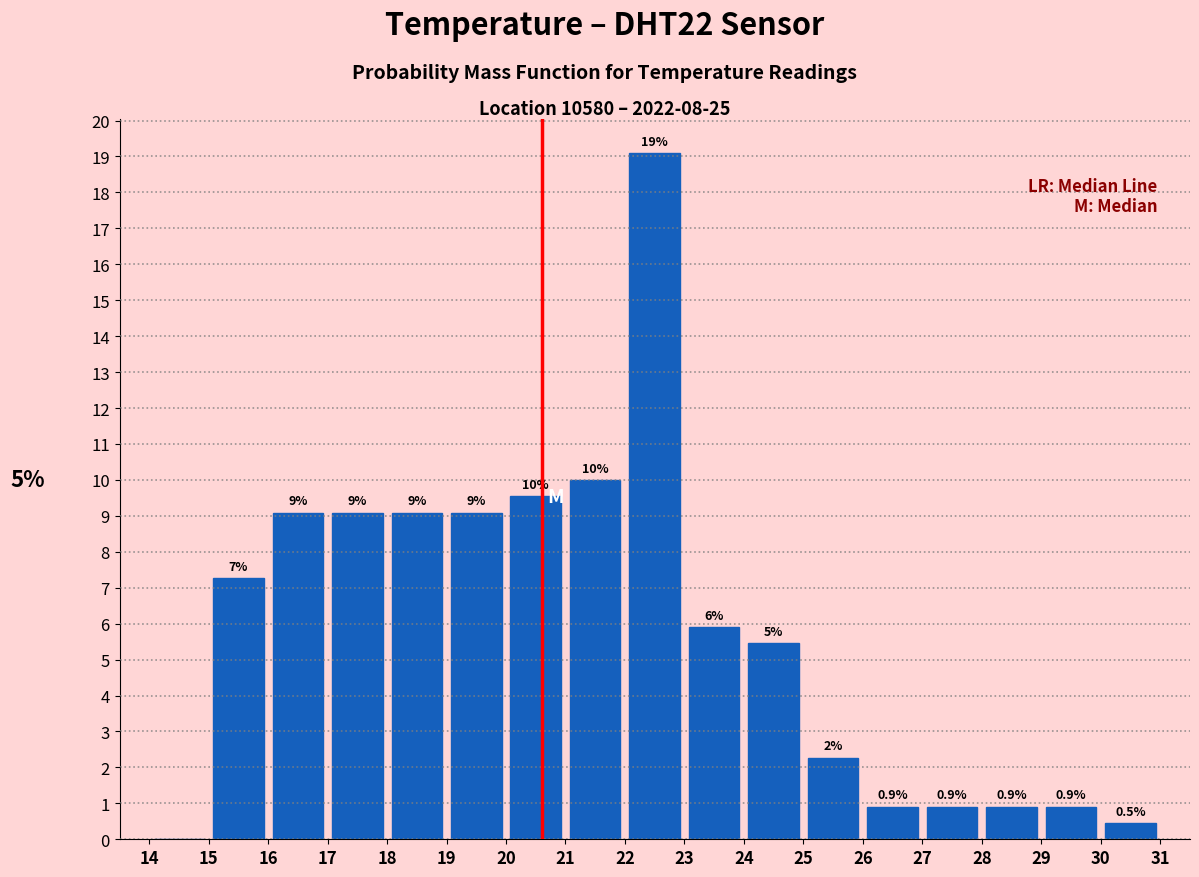

Over which range of the x-axis is the bar tallest?

22 to 23